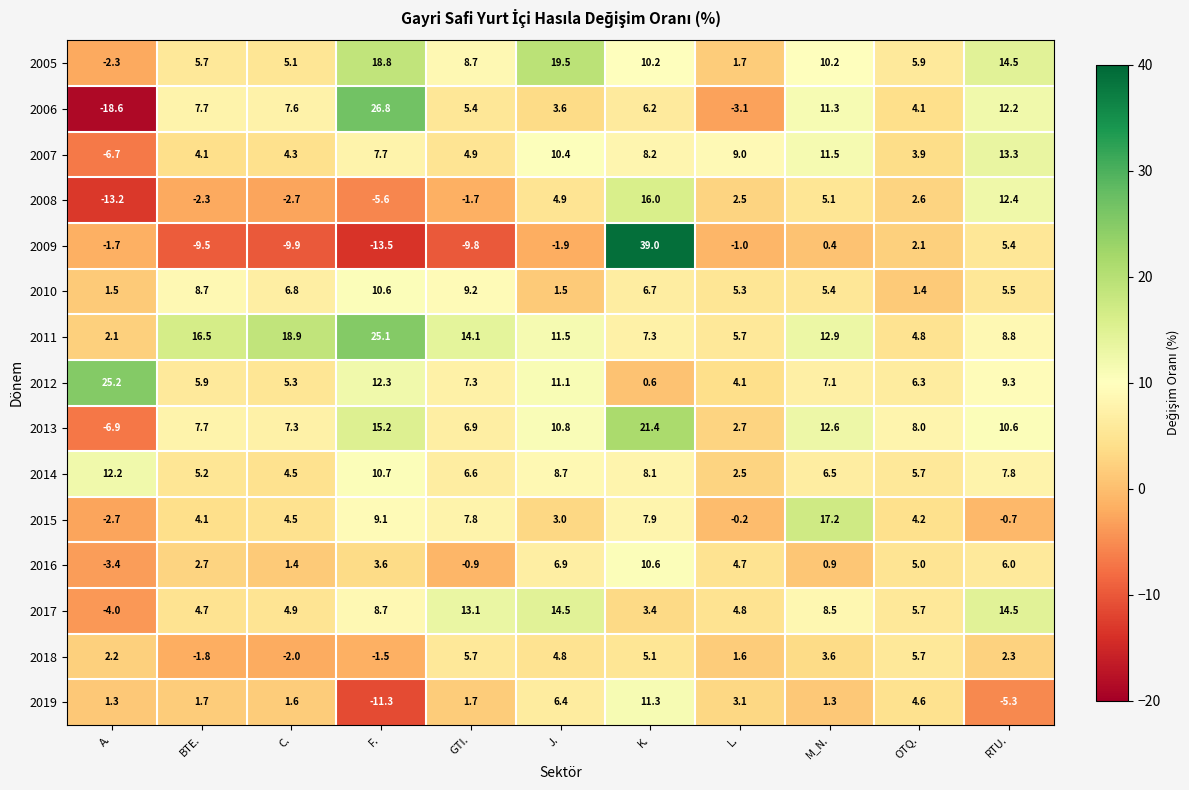

True or false: 2014 has a value of 13.0 at RTU..

False